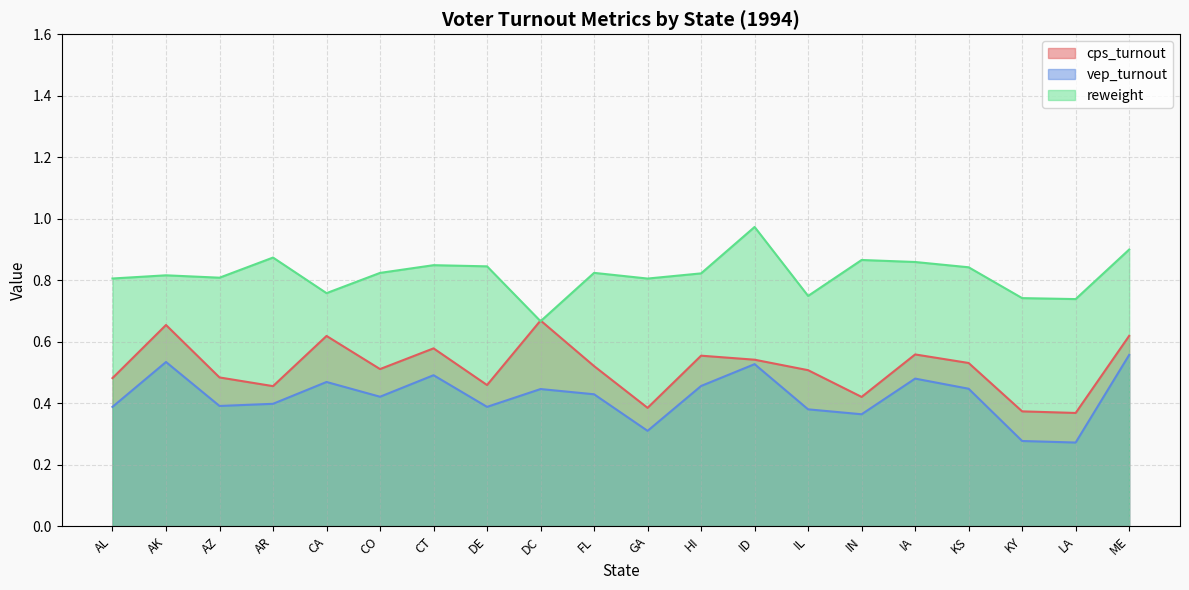

How many interior local peaks does the cps_turnout series have?

6